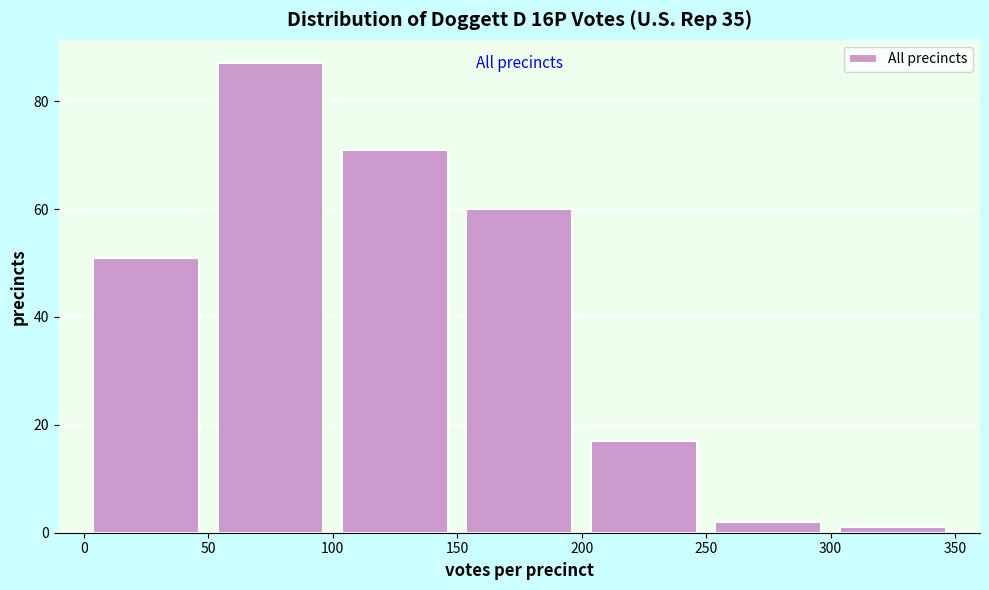

What is the height of the bar covering 200 to 250 on the x-axis? The values are not printed on the chart, so give them approximately, as read against the axis.

18